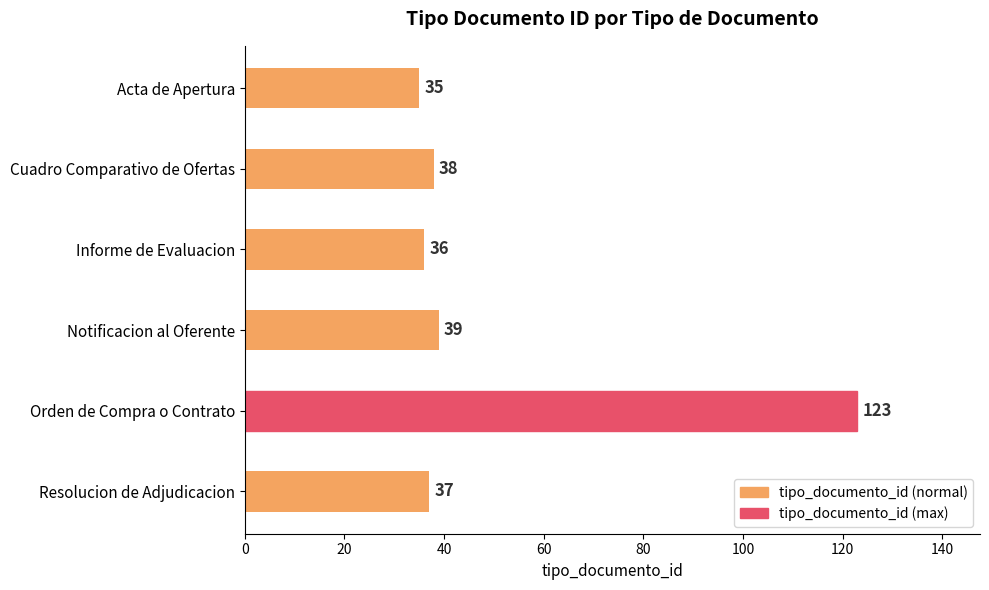

What is the difference between the maximum and minimum values?

88